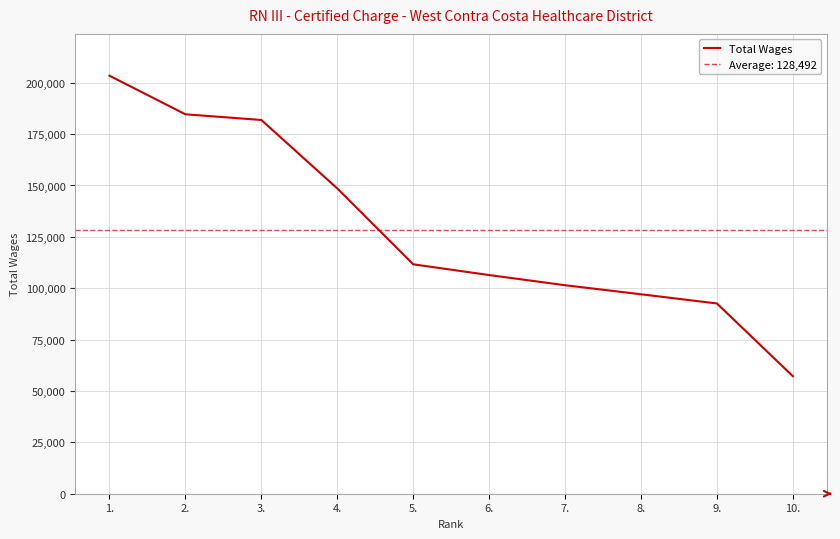

List the labels in order of value, largest first.

1., 2., 3., 4., 5., 6., 7., 8., 9., 10.